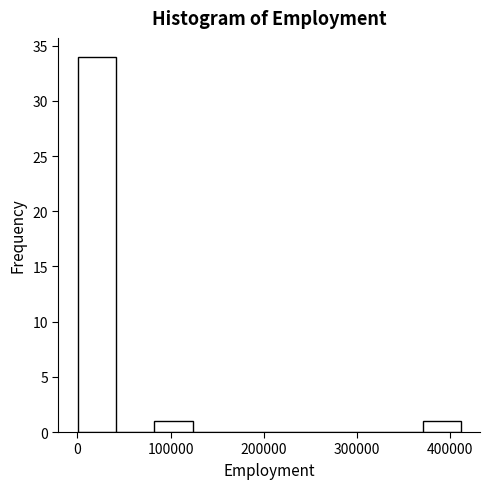

Reading left to right, transcribe this chart: for each bar, give the range it covers on the x-axis and its height. Neither the bar edges nor the heights are printed on the chart, so give them approximately, as read against the axes.

0 to 40000: 34
40000 to 80000: 0
80000 to 120000: 1
120000 to 160000: 0
160000 to 210000: 0
210000 to 250000: 0
250000 to 290000: 0
290000 to 330000: 0
330000 to 370000: 0
370000 to 410000: 1